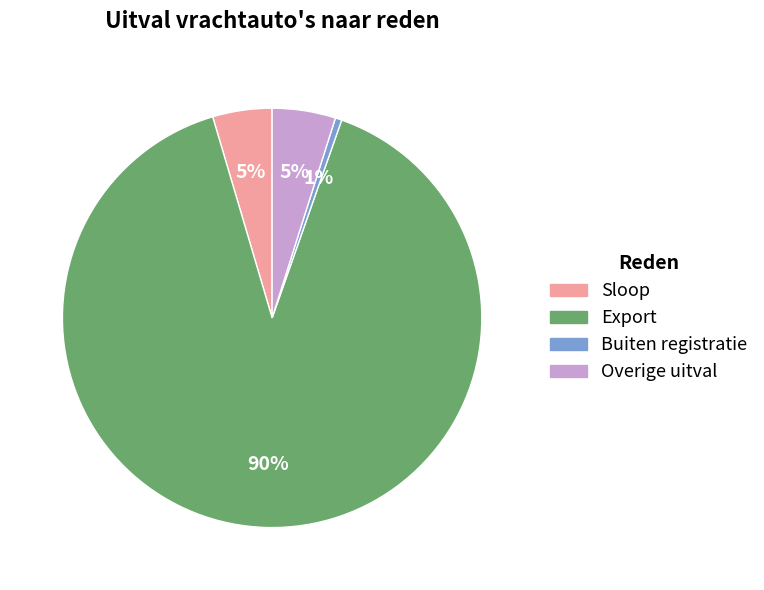

To the nearest percent, what is the average slice percentage?

25%